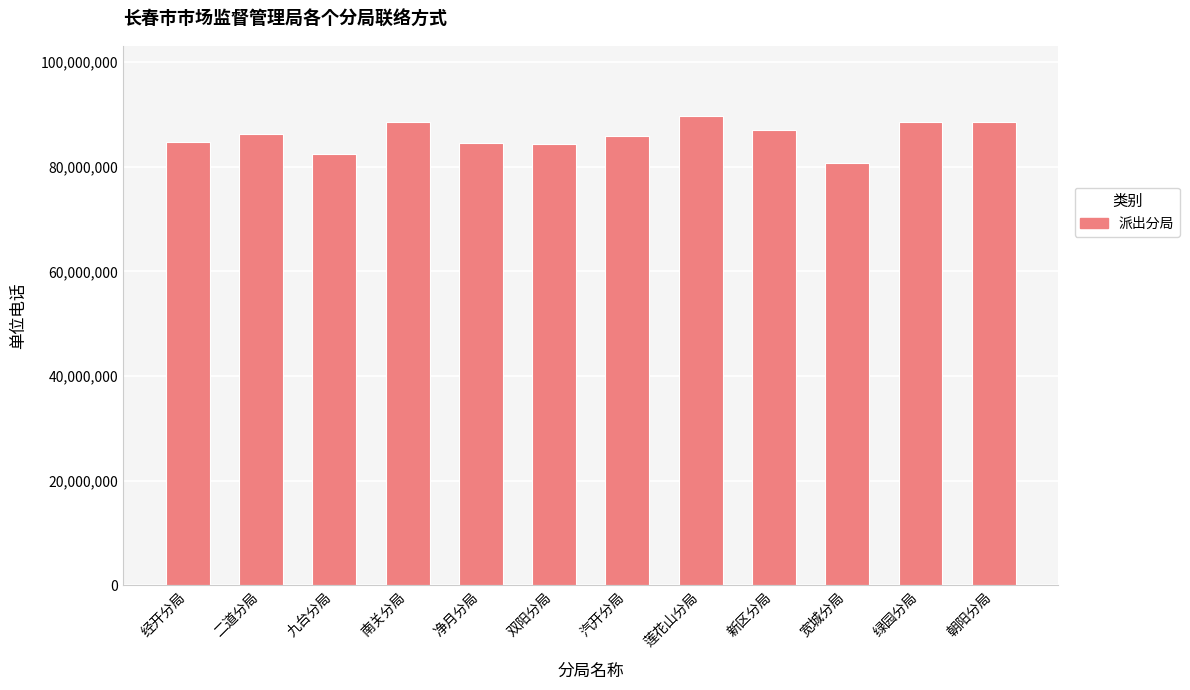

What is the greatest value displayed?

89647315